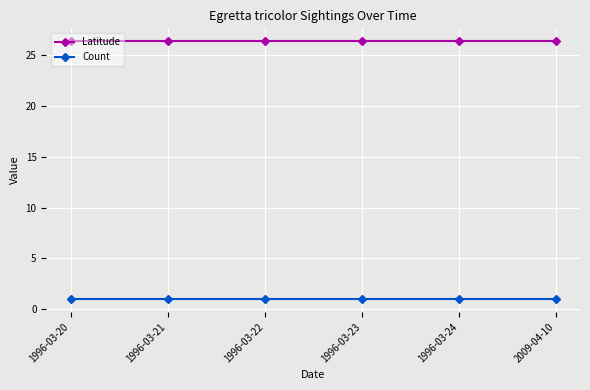

At how many categories does at least one series exceed 11?

6